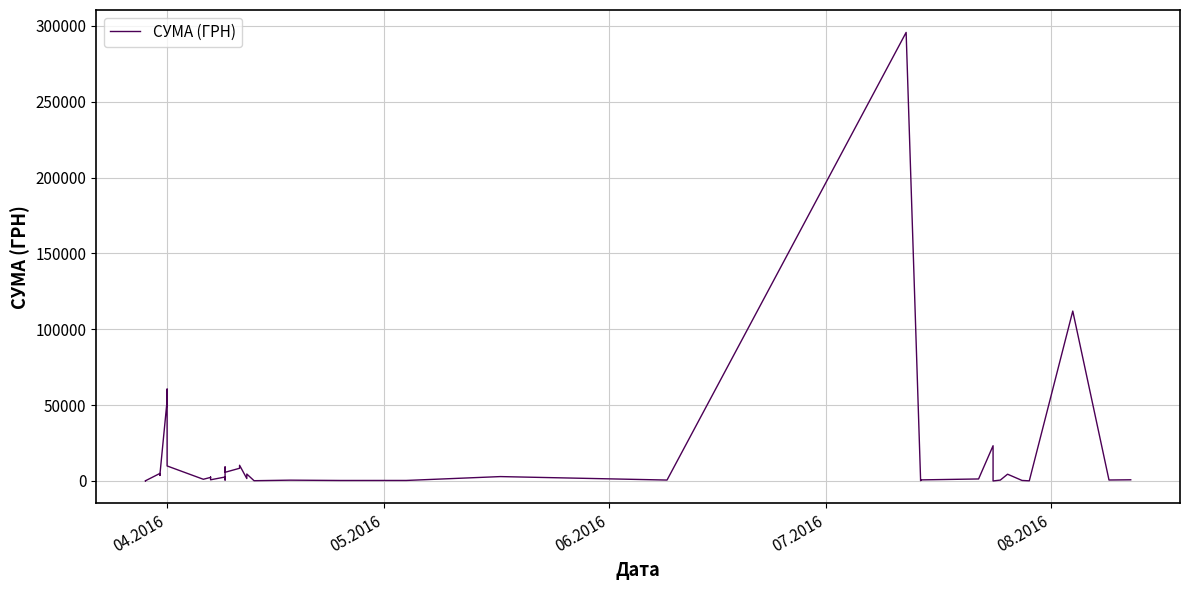

Reading left to right, what are all the values shown in this chart?

97.8	100.0	97.8	4960.2	3635.4	3855.6	53028.9	60564.6	9898.4	1111.6	2354.0	2607.0	774.4	2600.0	633.1	9235.2	5720.2	8360.4	10355.9	1592.4	4573.8	173.9	527.8	323.2	339.4	2886.0	600.0	295638.6	200.8	708.4	1321.3	23228.0	11.2	574.6	4460.0	331.6	97.8	111990.4	633.1	775.0